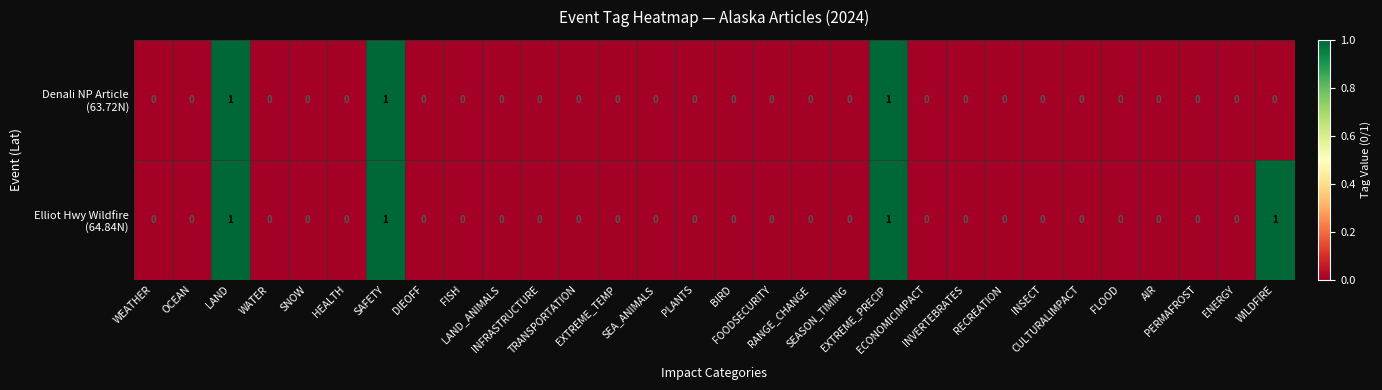

Count the number of data series in this chart.

2